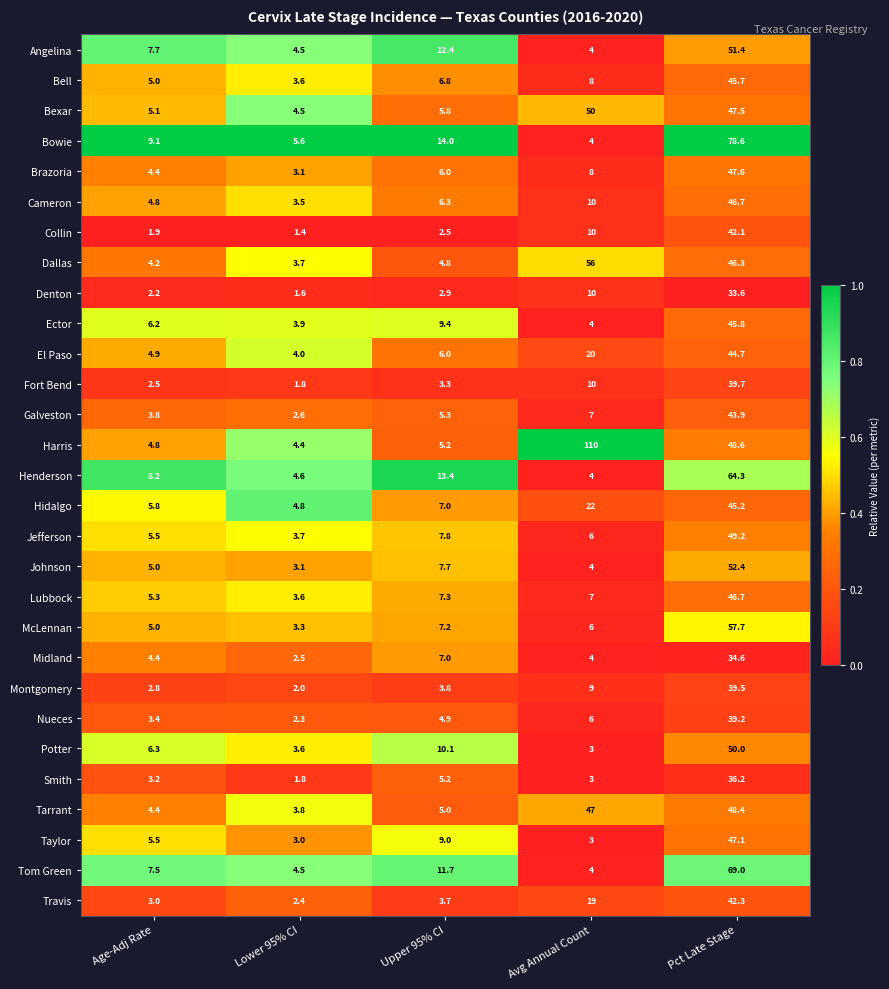

Which series has the largest total across all categories?

Harris